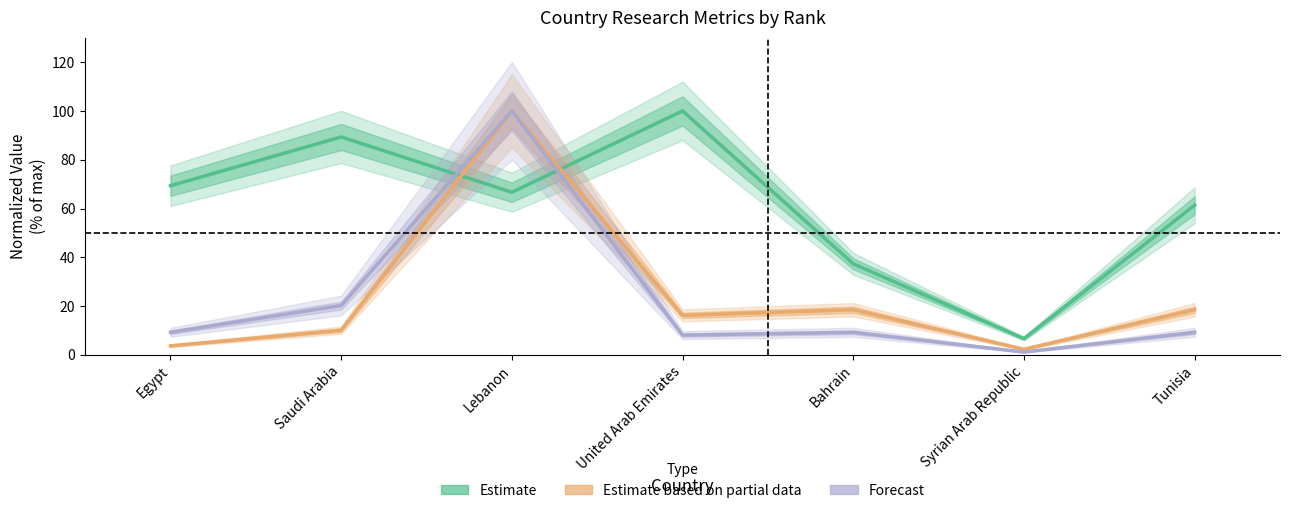

Which series has the largest total across all categories?

Estimate